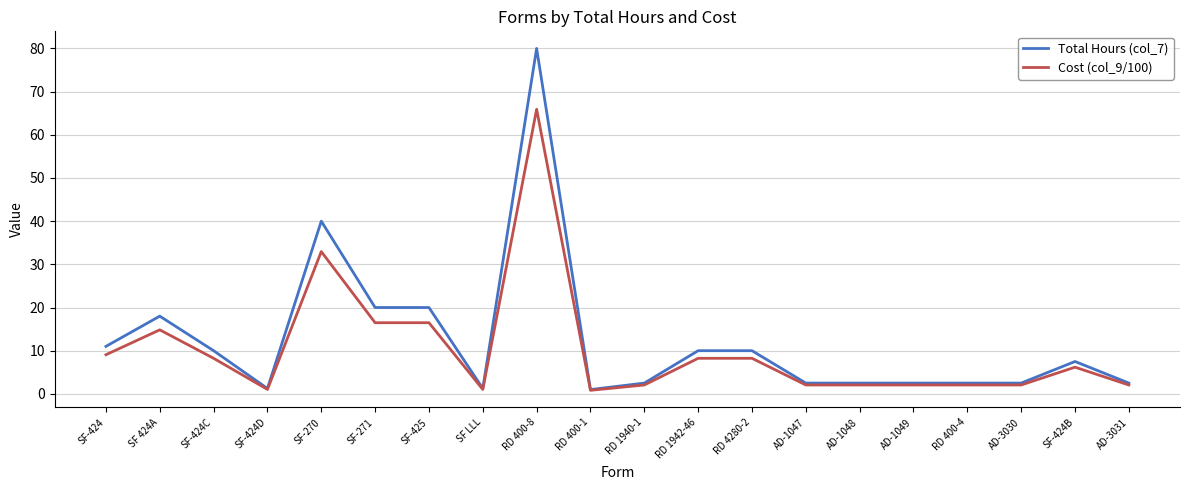

At which category is the sum across all series the highest?

RD 400-8